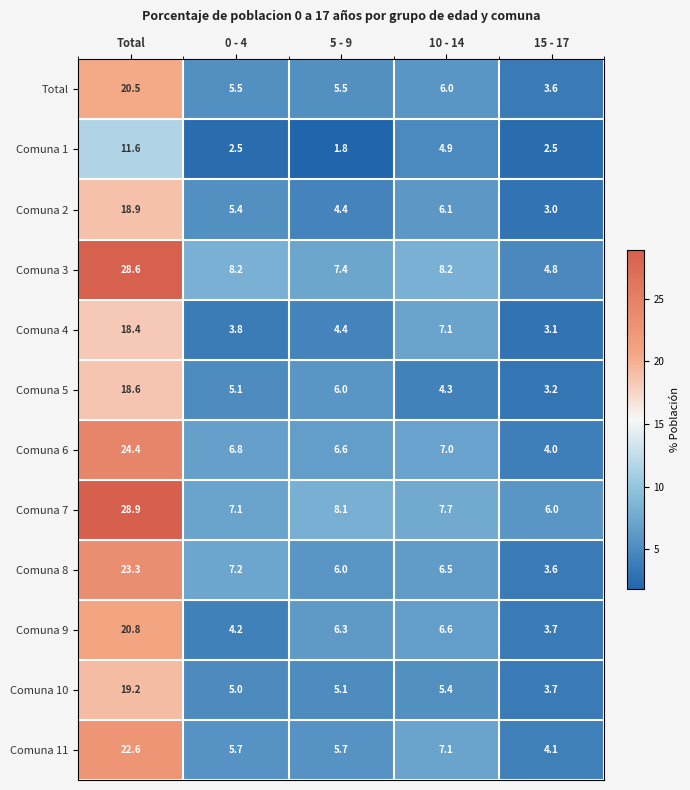

Which series changed the most between 5 - 9 and 10 - 14?

Comuna 1